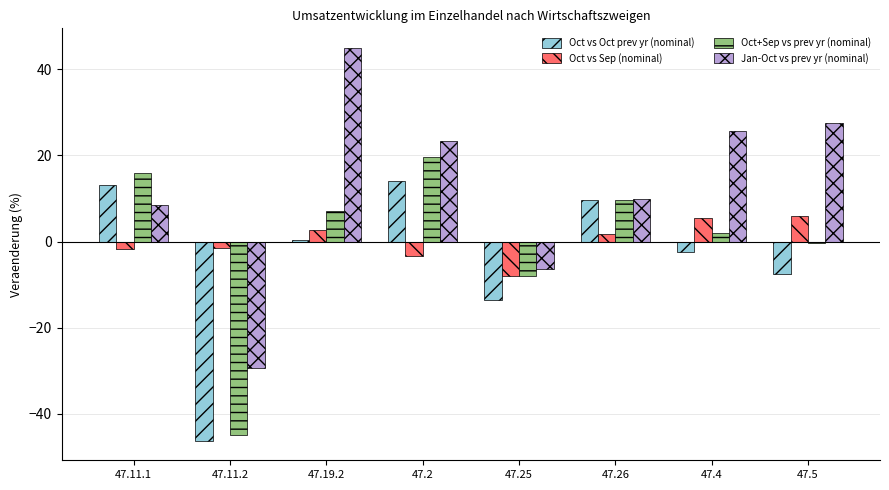

How many values in the Oct vs Sep (nominal) series exceed 1?

4